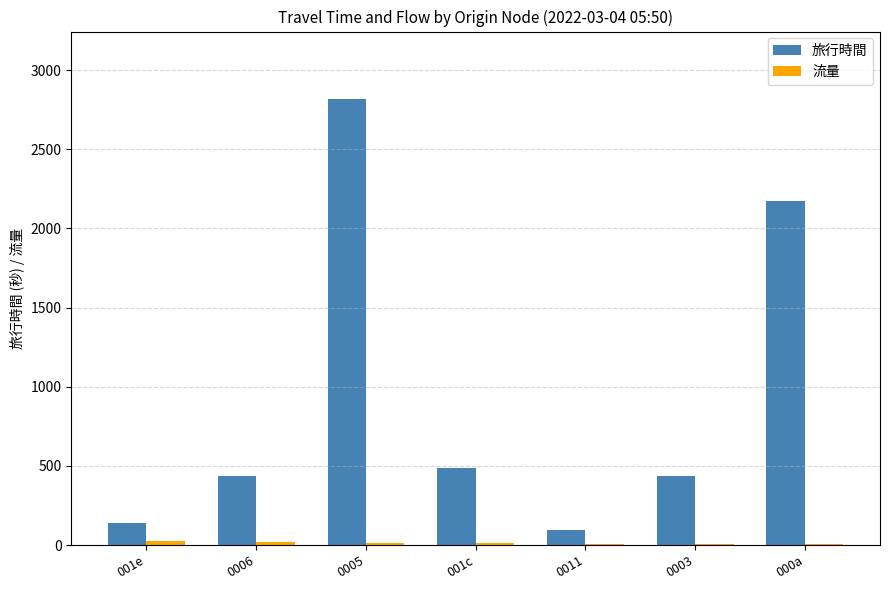

Where is 旅行時間 nearest to the value 1457?

000a